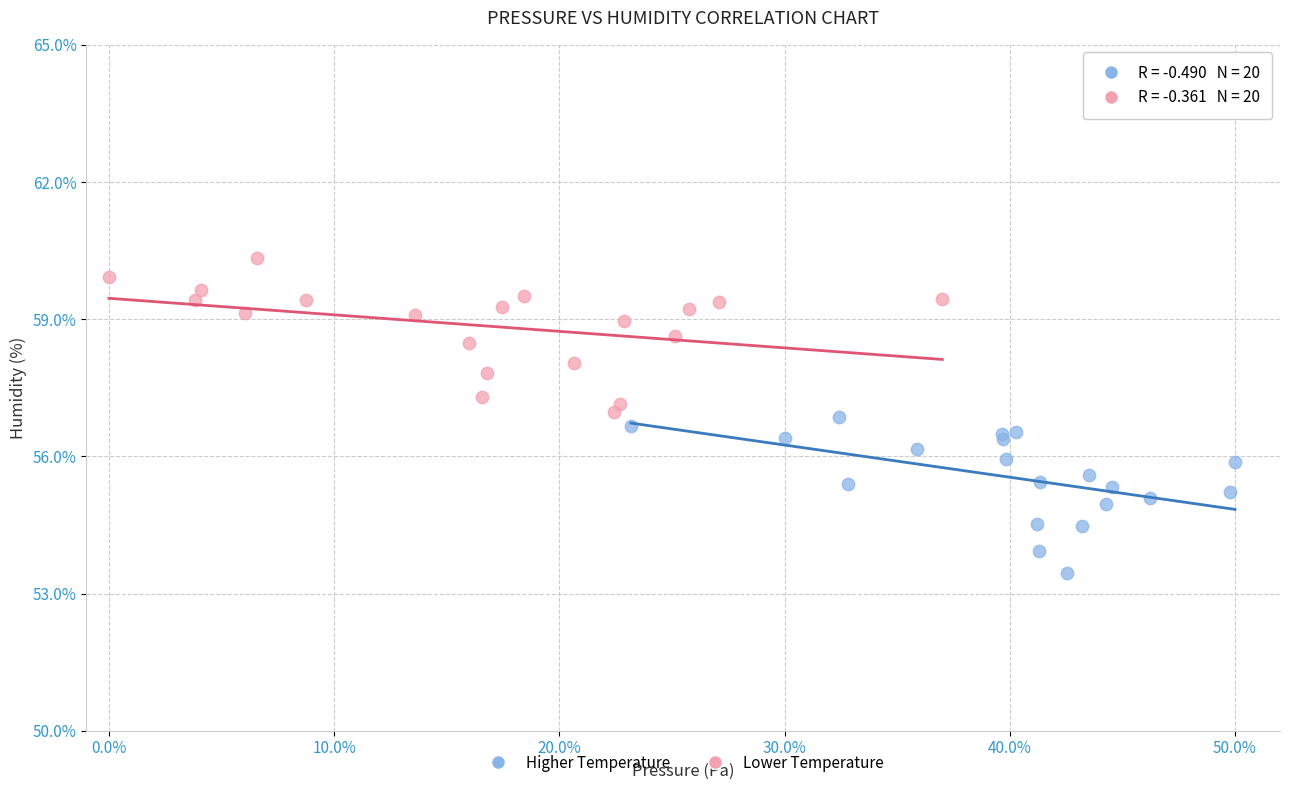

Which series reaches the minimum Y coordinate?

Higher Temperature